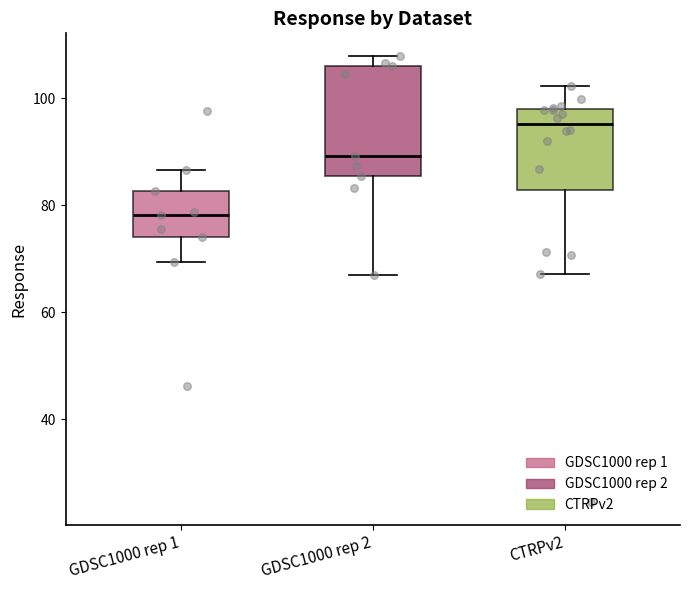

Reading left to right, read every box against the y-axis: the position of its median line, the range the box covers, and the ends of its whiskers. The values are not printed on the chart, so give them approximately, as read against the axis.

GDSC1000 rep 1: median 78, box 74 to 82, whiskers 70 to 86
GDSC1000 rep 2: median 90, box 86 to 106, whiskers 68 to 108
CTRPv2: median 96, box 82 to 98, whiskers 68 to 102